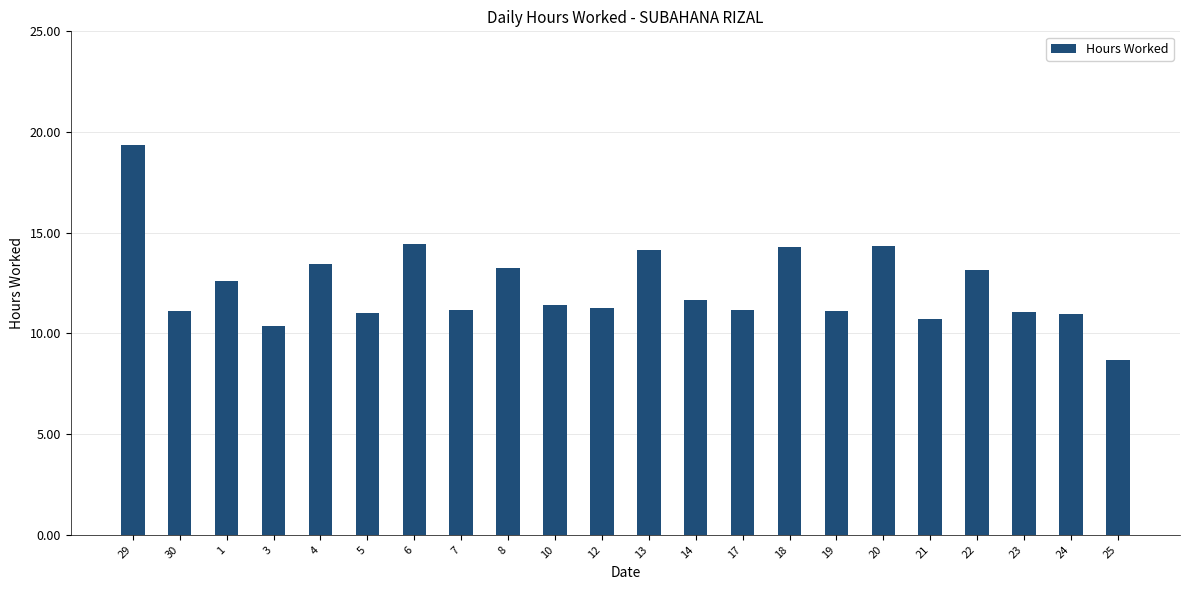

Approximately how many times larger is the value at 8 compared to 12?

1.2